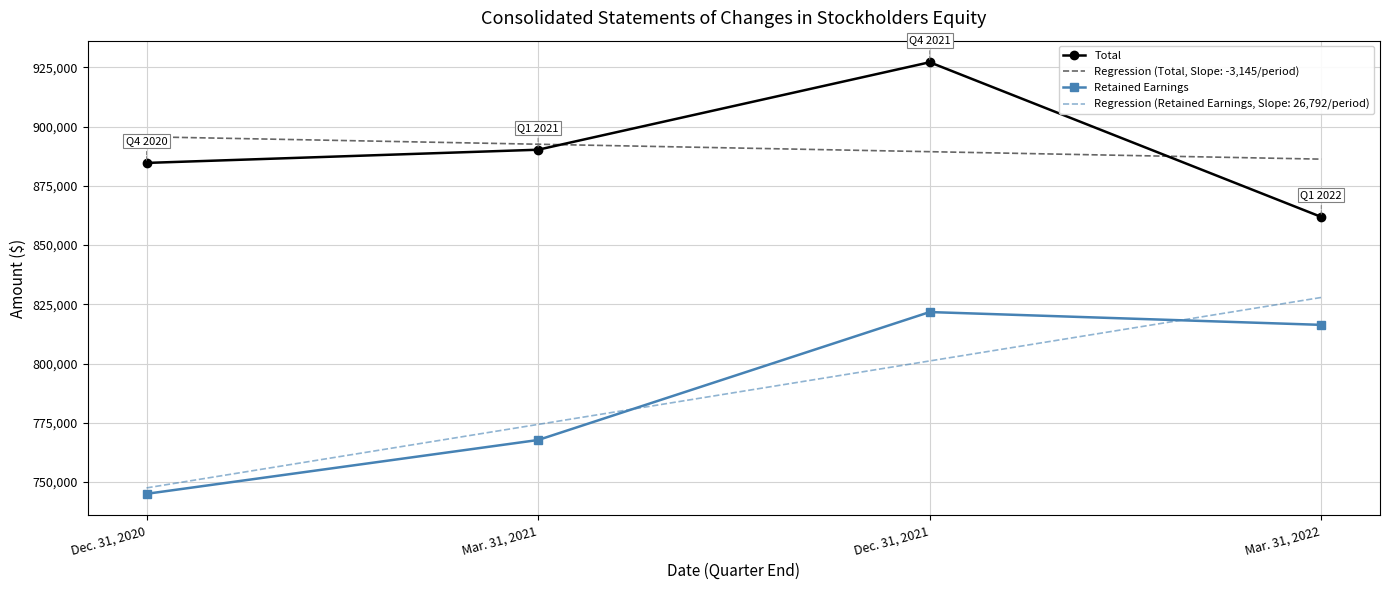

True or false: Retained Earnings has more than 1 interior local peaks.

False